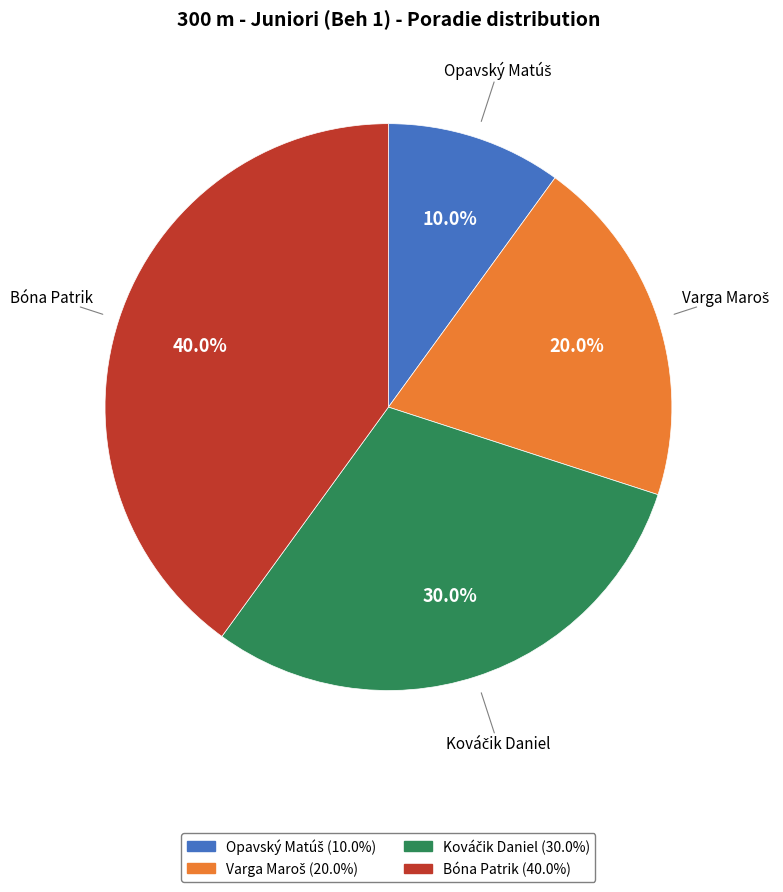

What percentage is NOT represented by Bóna Patrik?

60.0%